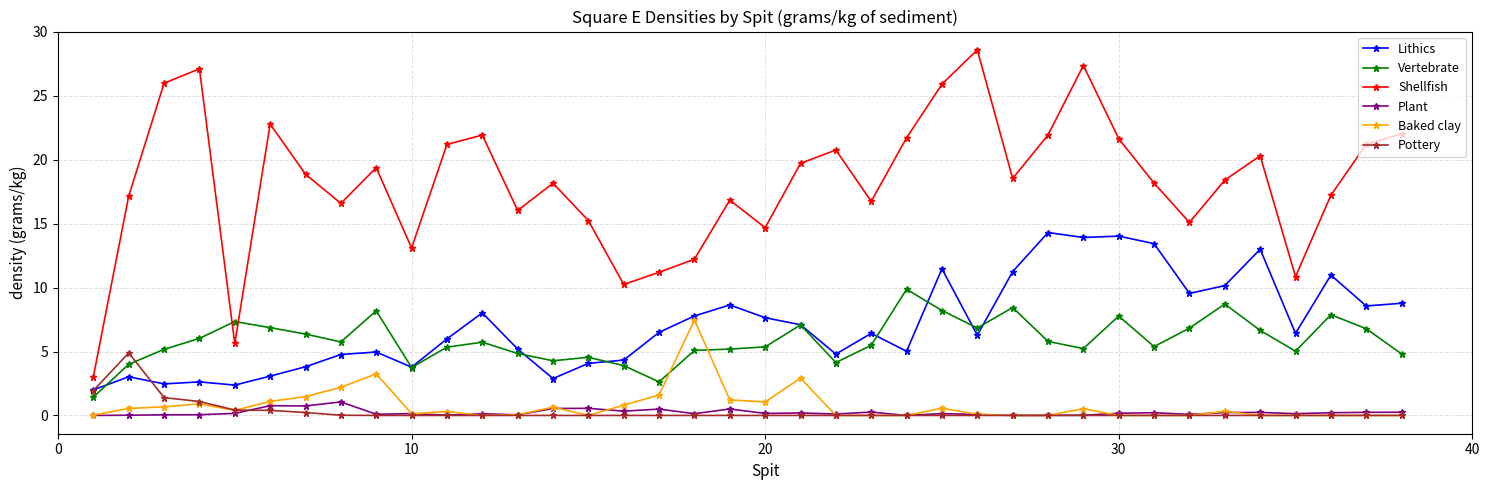

How many categories are shown in the chart?

38